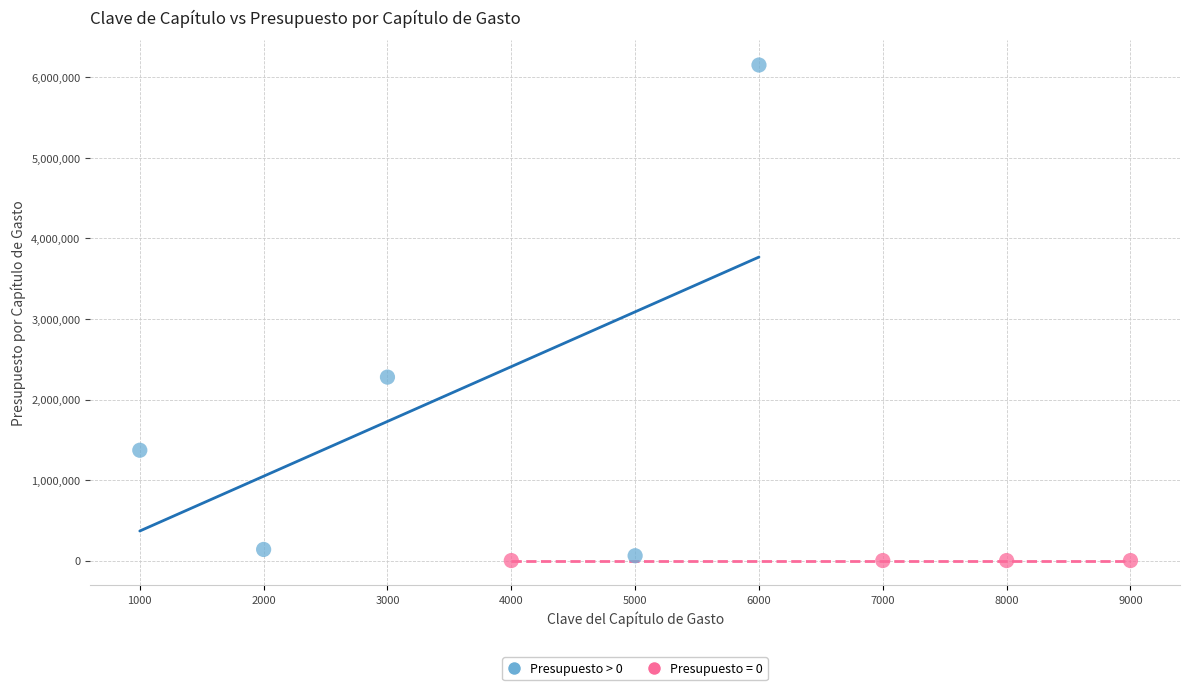

Which series contains the highest Y value?

Presupuesto > 0